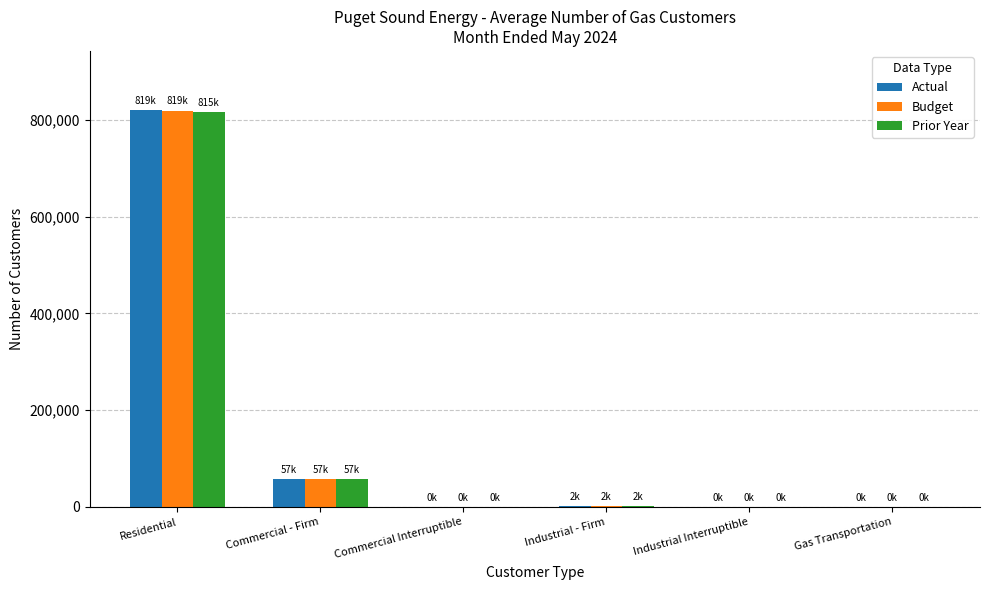

Count the number of categories in the chart.

6